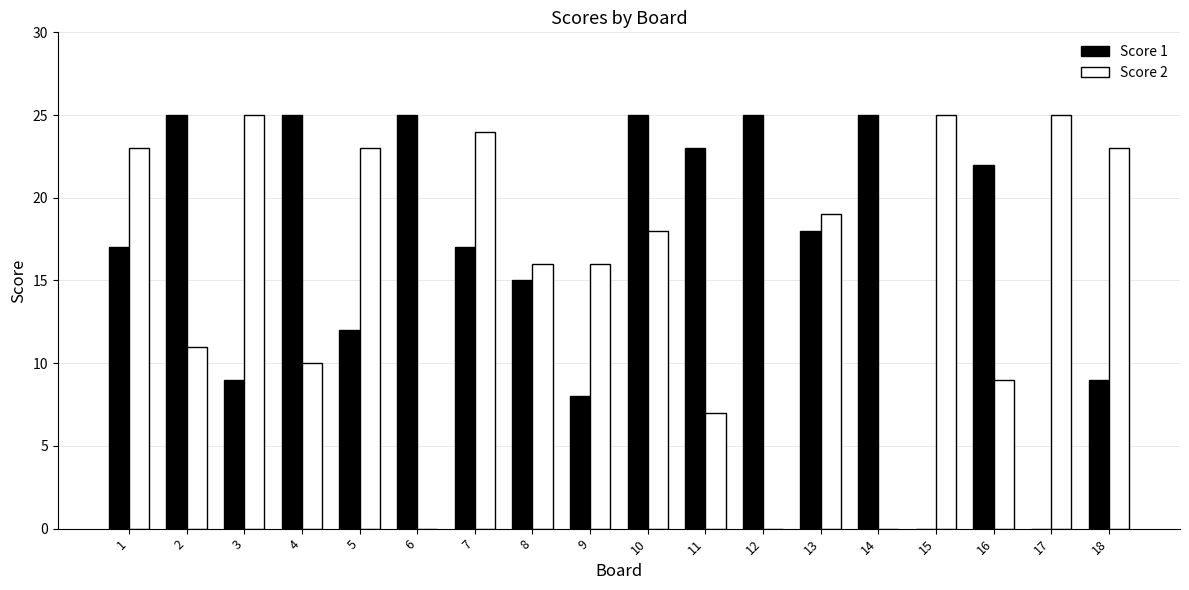

Which series changed the most between 14 and 18?

Score 2